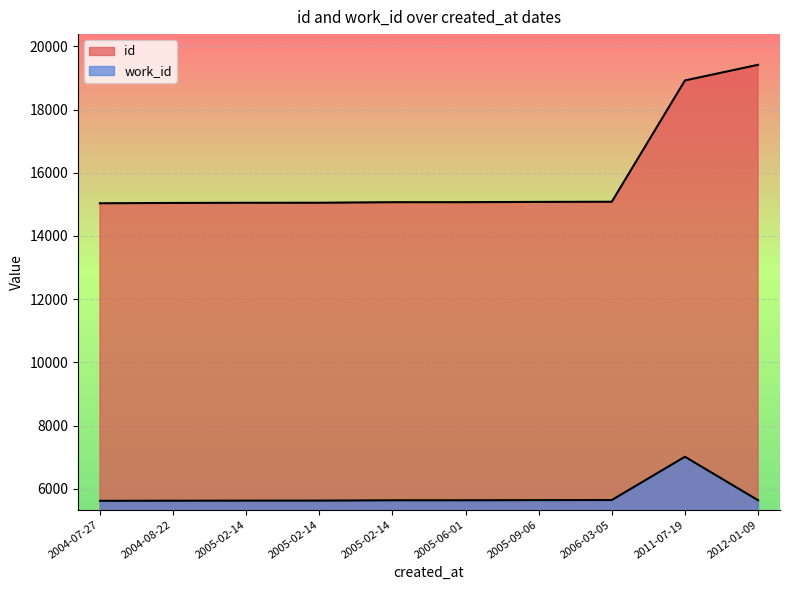

True or false: id and work_id cross at least once.

False